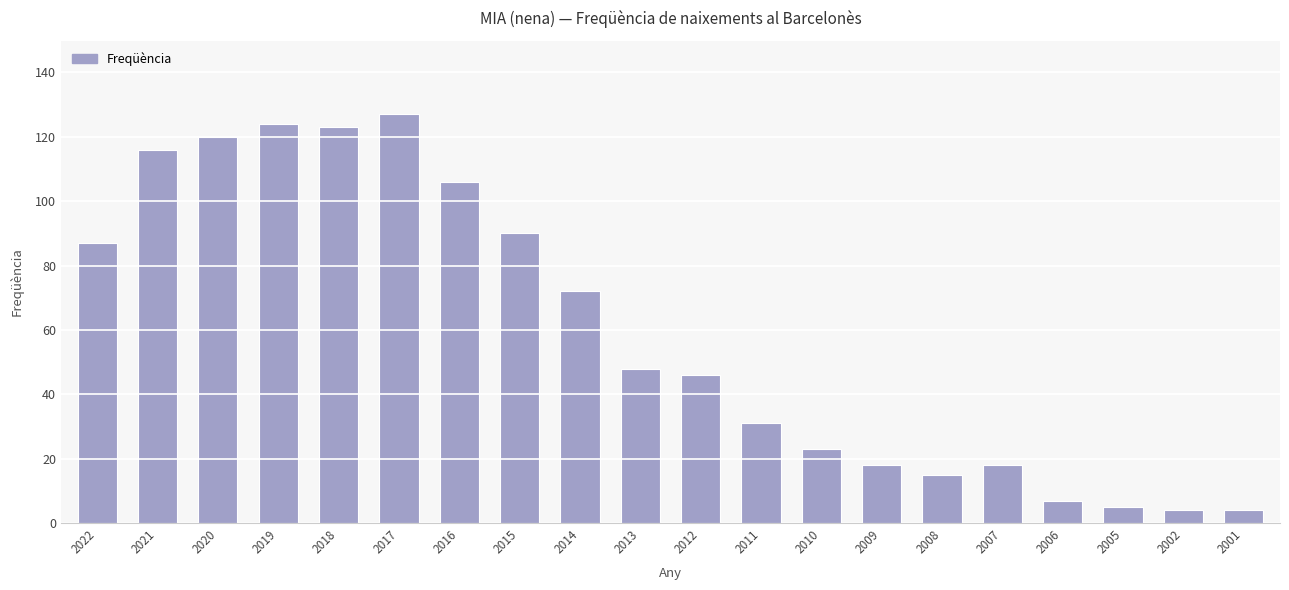

True or false: the data shows 120 at 2020.

True